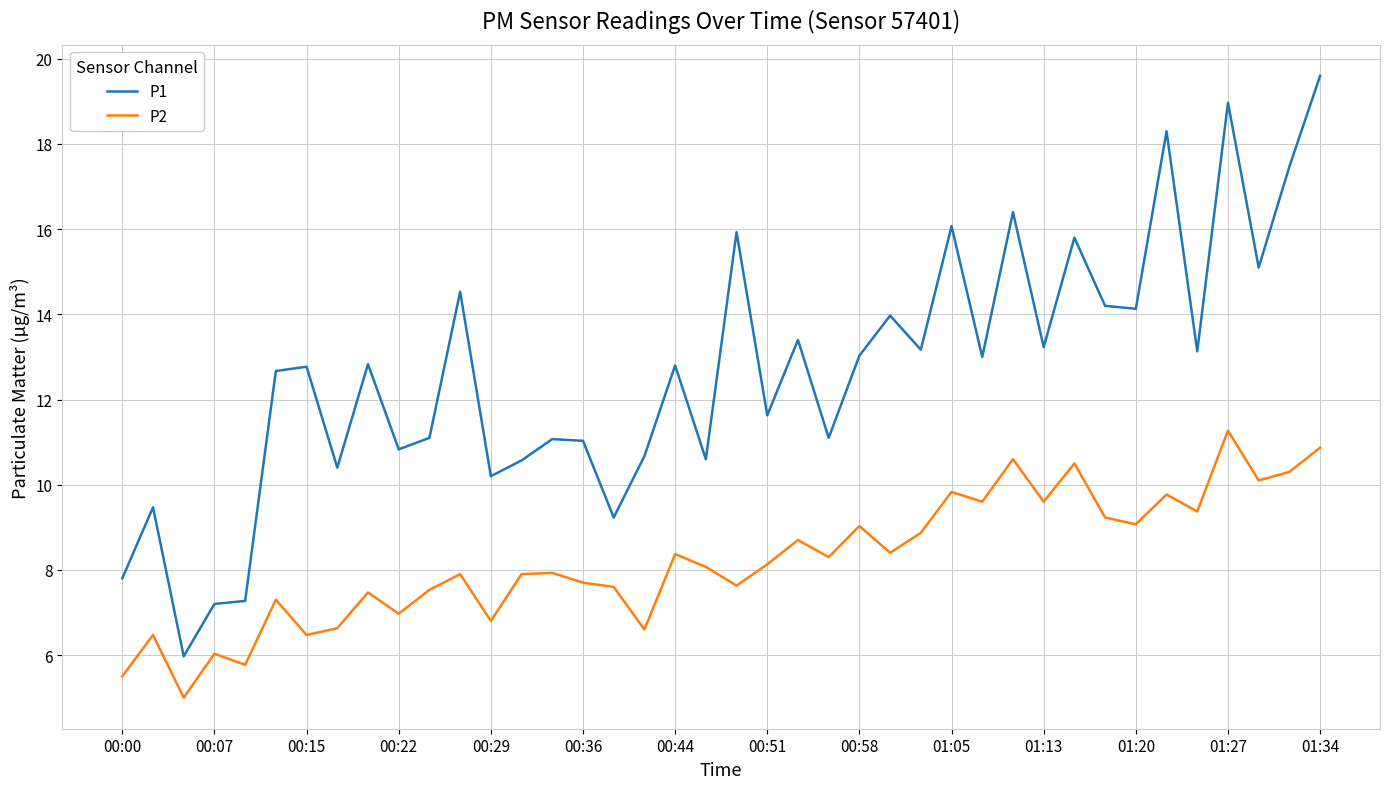

What is the sum of all P2 values?

329.2